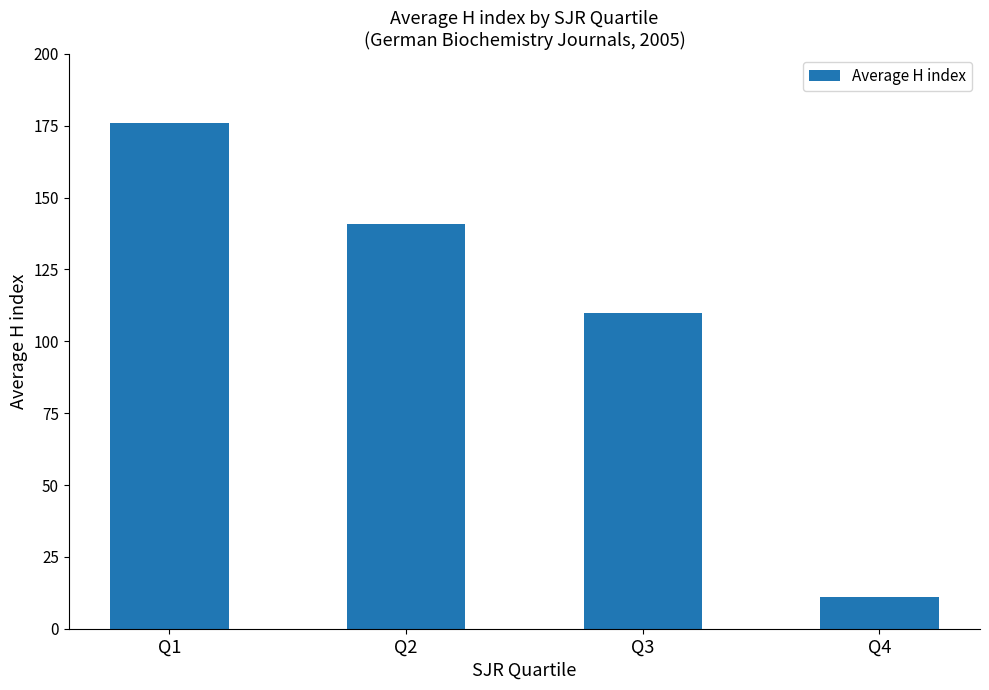

List the labels in order of value, smallest first.

Q4, Q3, Q2, Q1